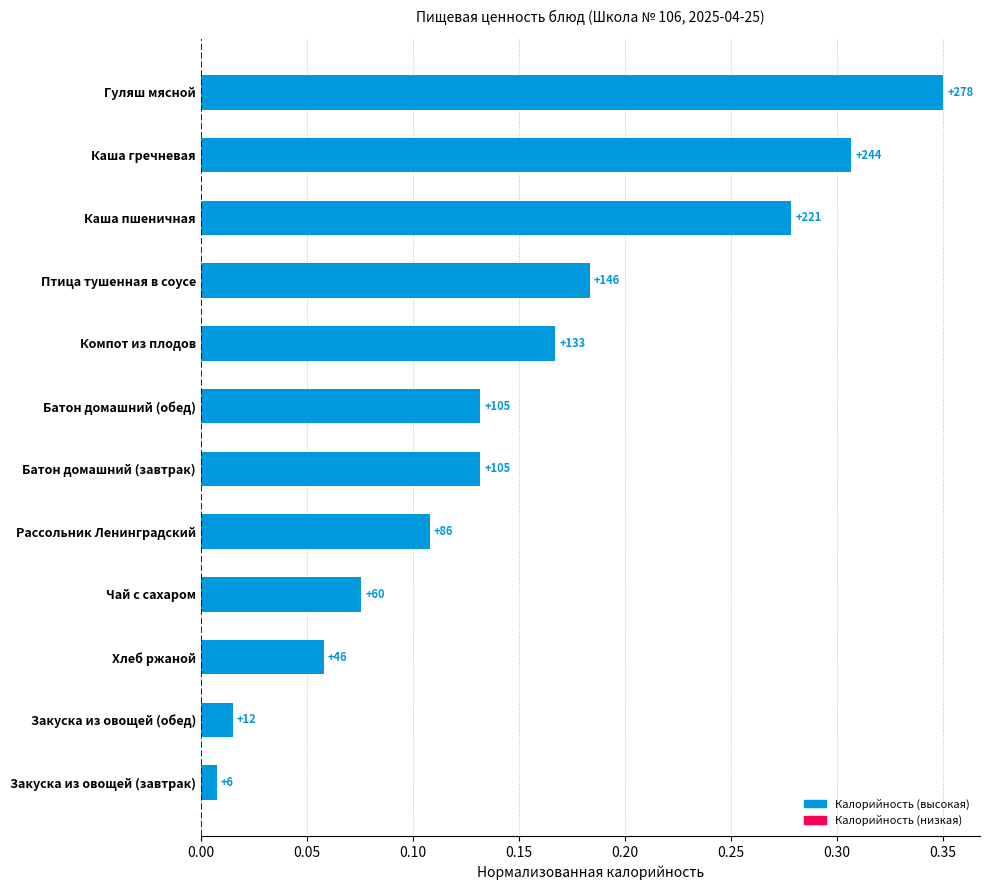

Are the bars horizontal?

Yes